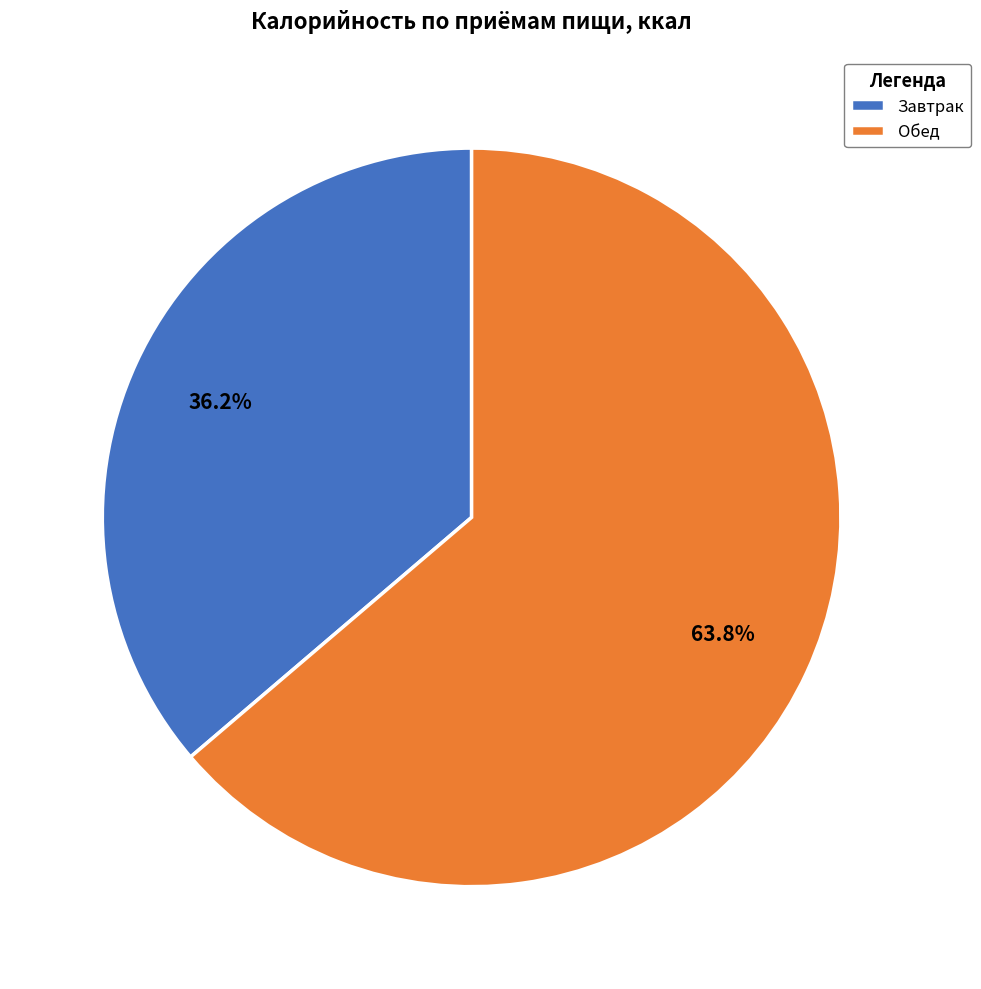

Between Завтрак and Обед, which is larger?

Обед